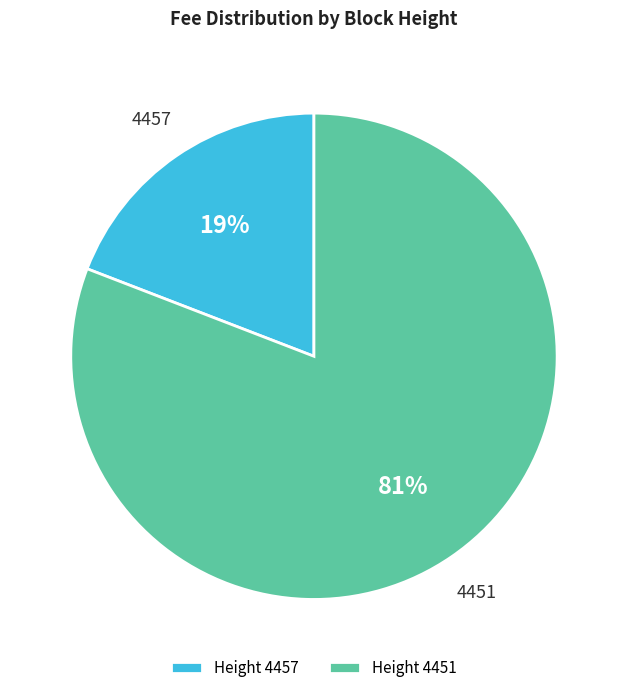

The Height 4457 slice represents 19% of the pie. True or false?

True